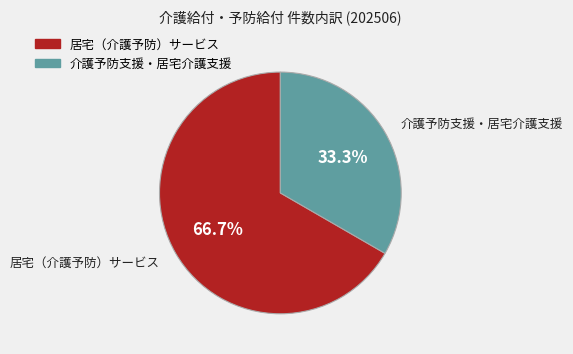

Which slice is the smallest?

介護予防支援・居宅介護支援